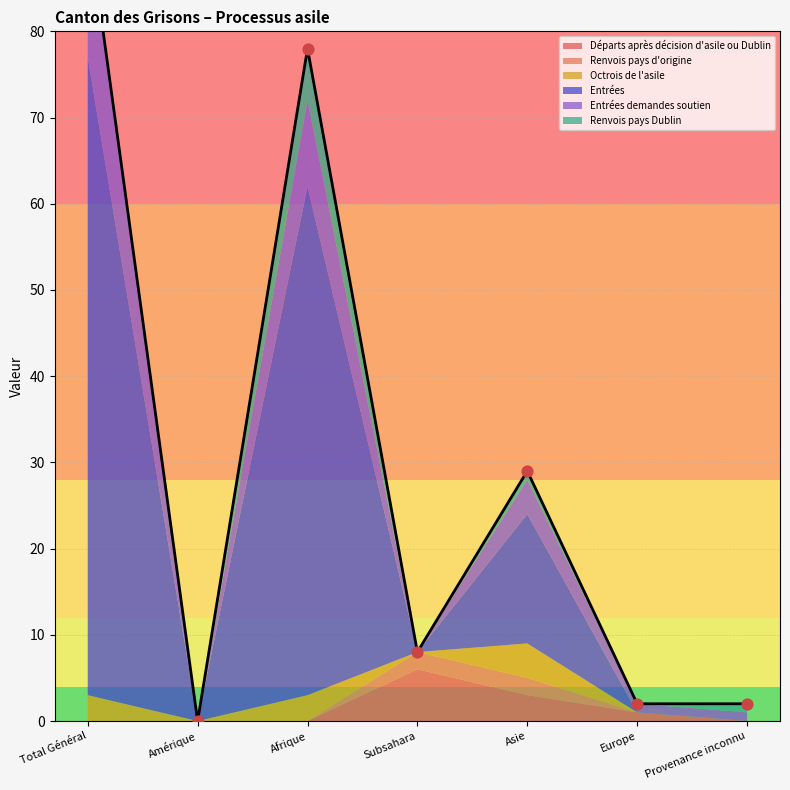

What is the total value across all series at Subsahara?

8